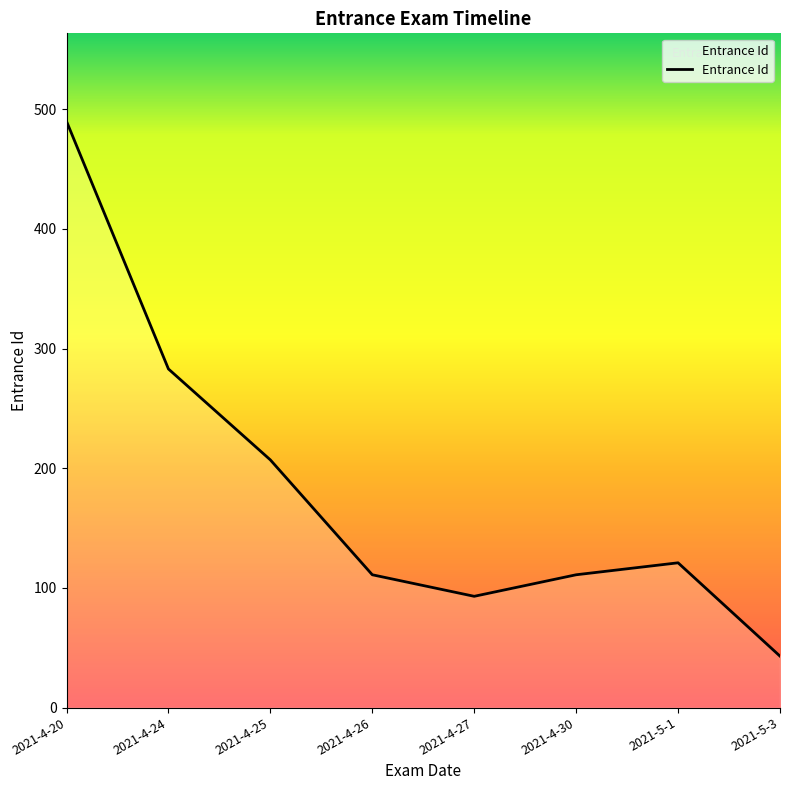

True or false: the data shows 76 at 2021-4-26.

False